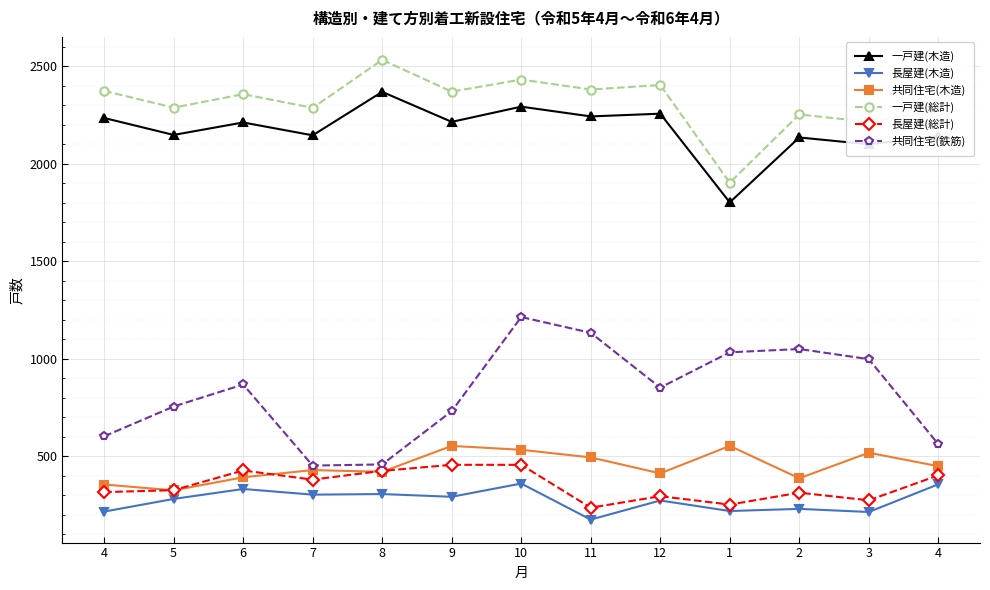

True or false: 一戸建(木造) and 共同住宅(木造) intersect in this chart.

False